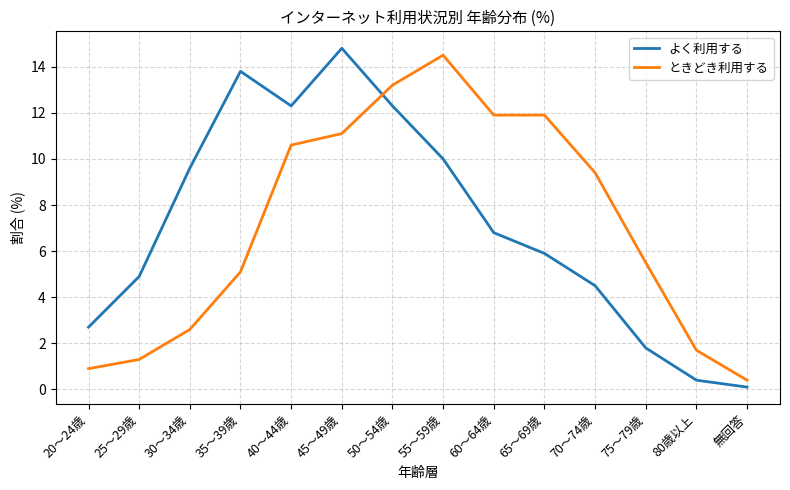

List the series in order of their peak value, highest first.

よく利用する, ときどき利用する